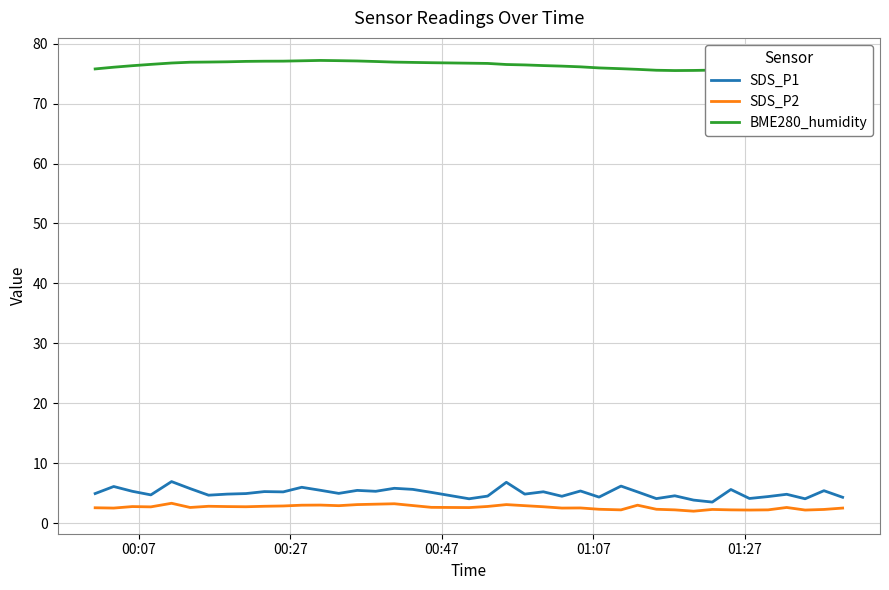

Which series has the widest spread of values?

SDS_P1